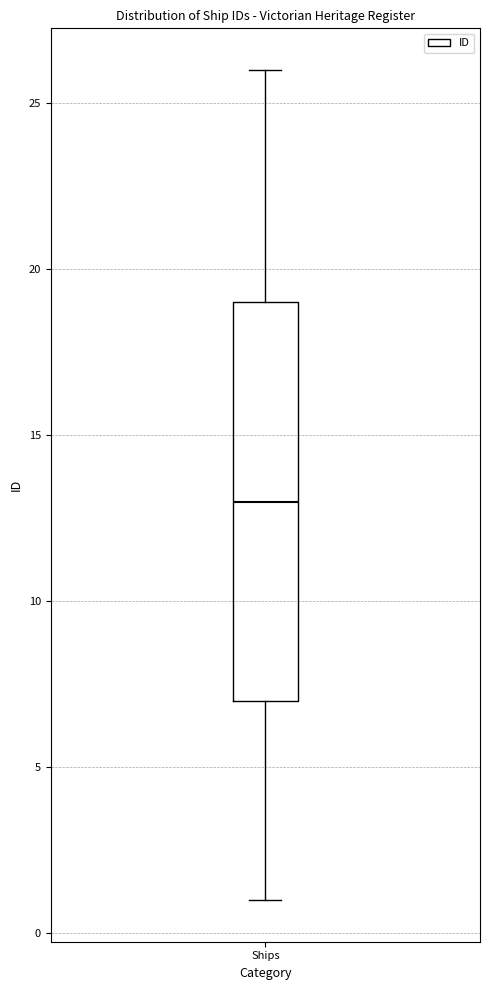

Read this box plot against the y-axis: the position of the median line, the range covered by the box, and the ends of both whiskers. The values are not printed on the chart, so give them approximately, as read against the axis.

median 13, box 7 to 19, whiskers 1 to 26